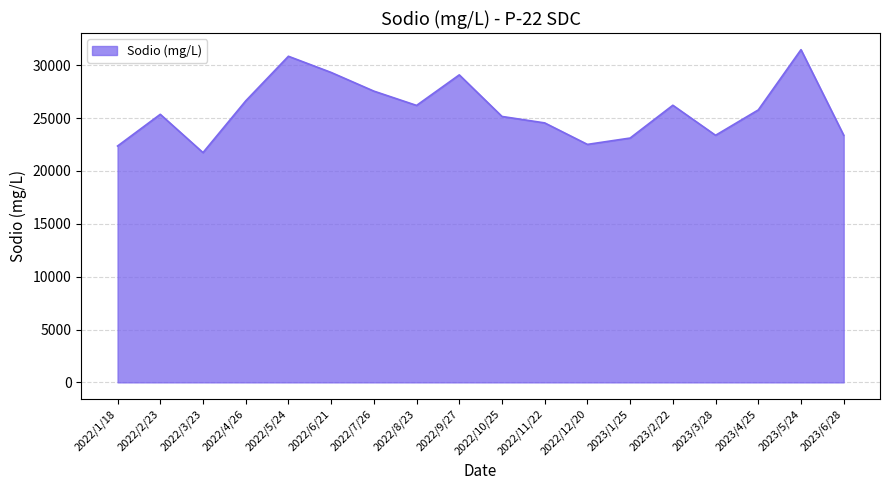

At which label is the value closest to 26595?

2022/4/26